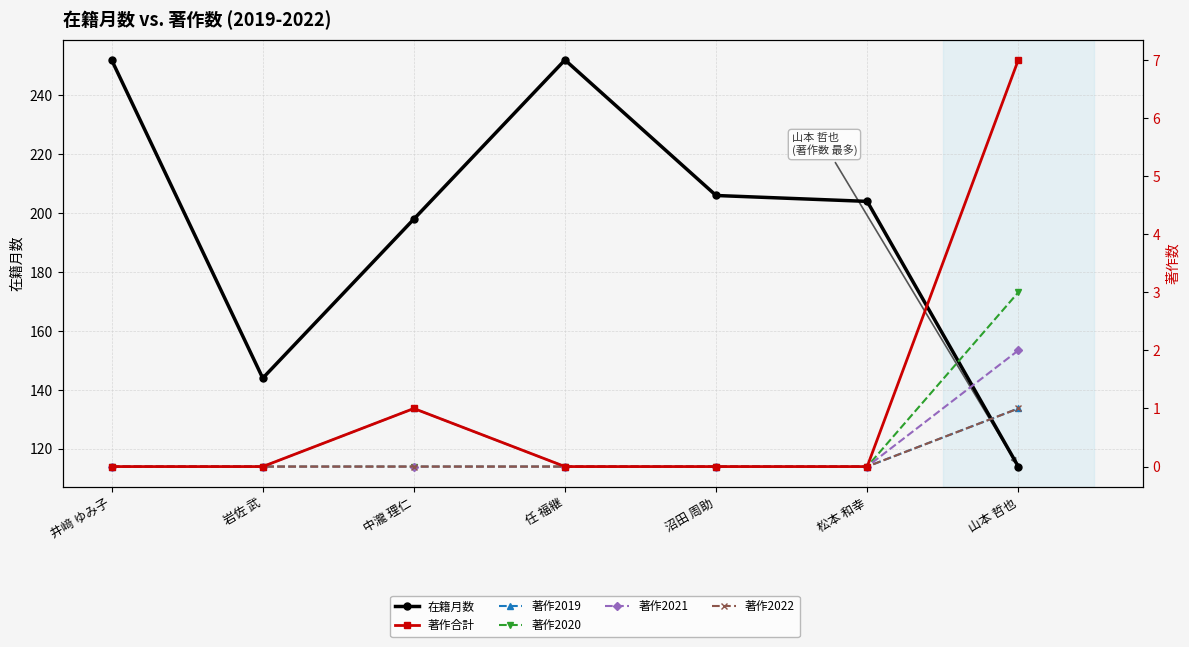

What are all the series names shown in the legend?

在籍月数, 著作合計, 著作2019, 著作2020, 著作2021, 著作2022